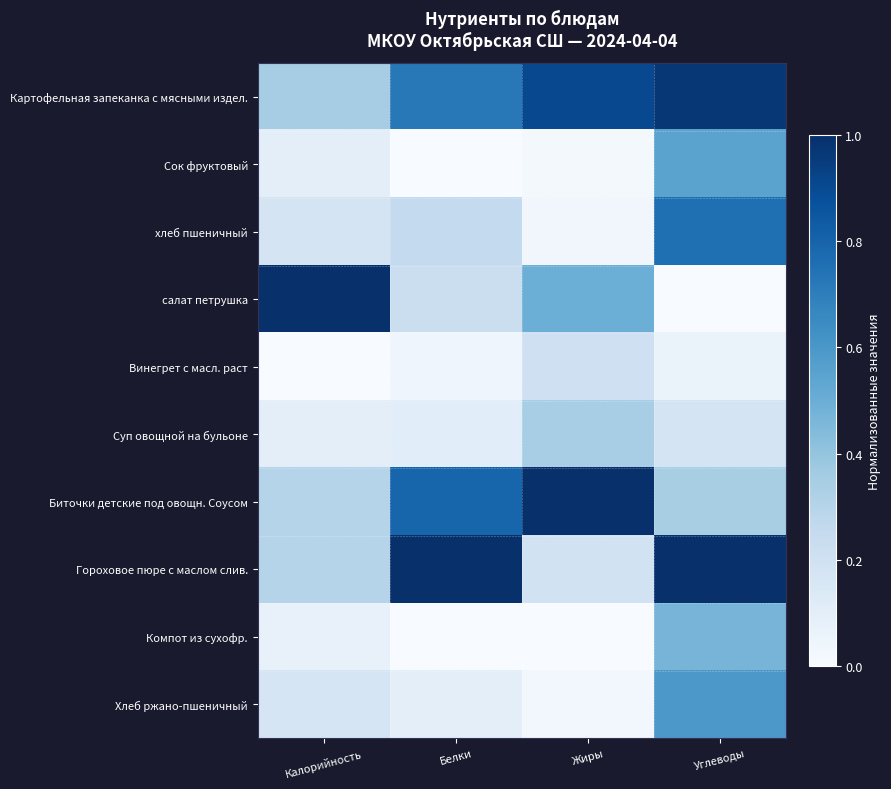

Which series changed the most between Калорийность and Жиры?

Биточки детские под овощн. Соусом